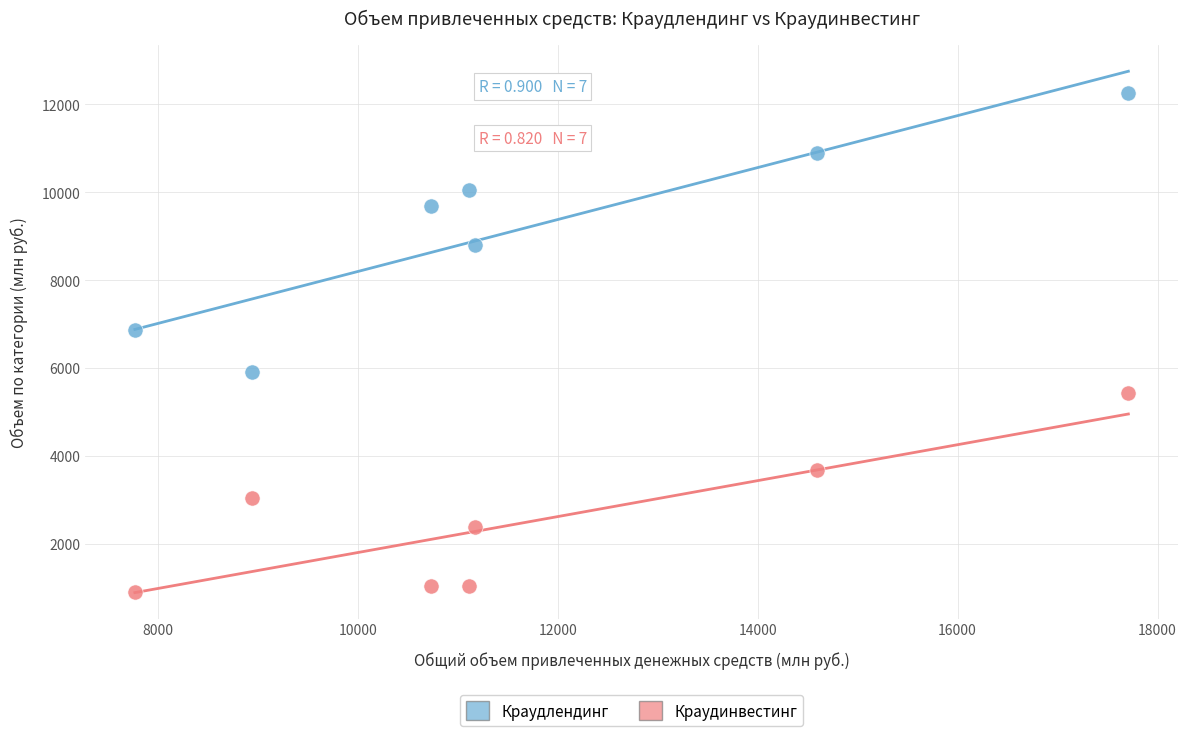

In the Краудлендинг series, what Y value is closest to 9082?

8796.8